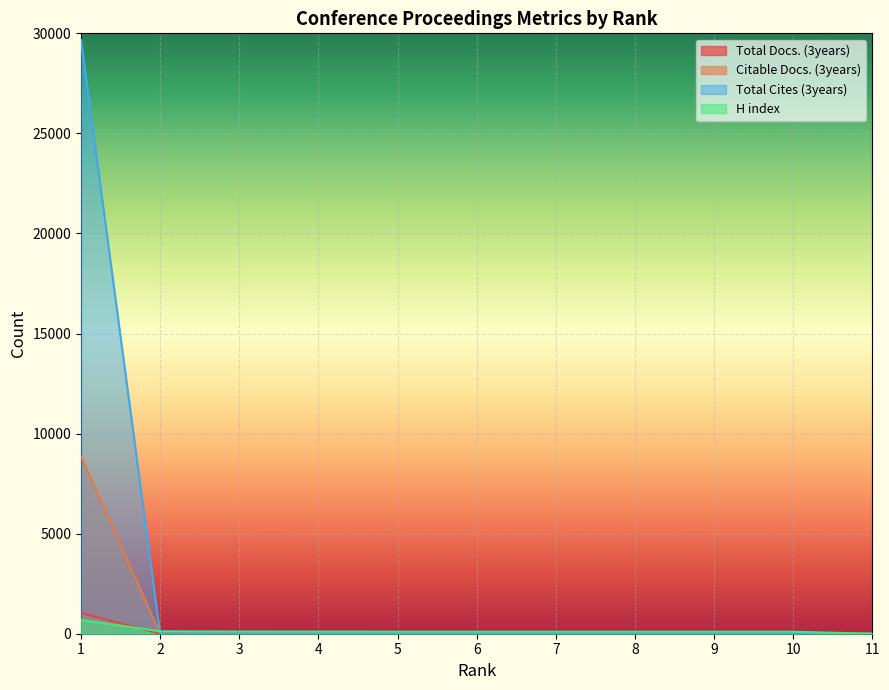

Which label corresponds to the largest value in the chart?

1